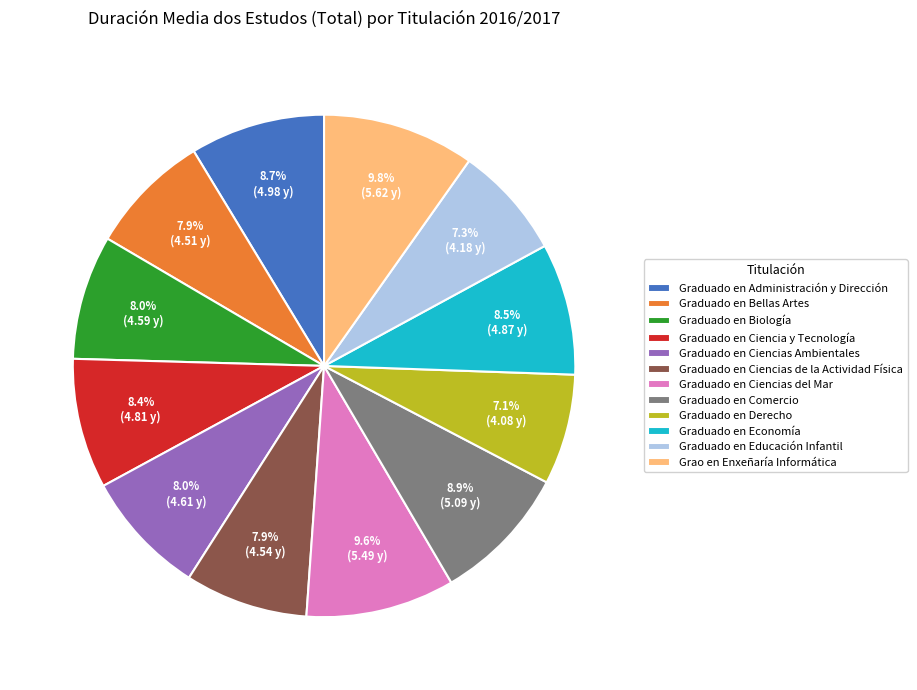

To the nearest percent, what portion does Graduado en Ciencias de la Actividad Física represent?

8%